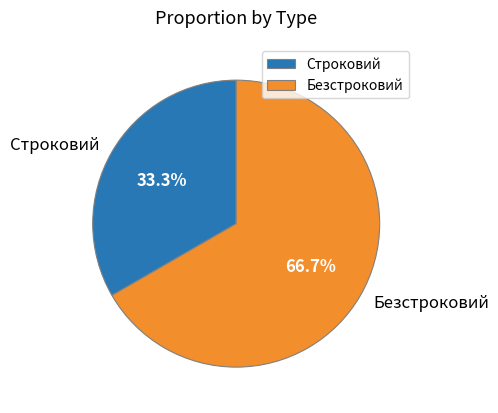

To the nearest percent, what is the combined percentage of Строковий and Безстроковий?

100%